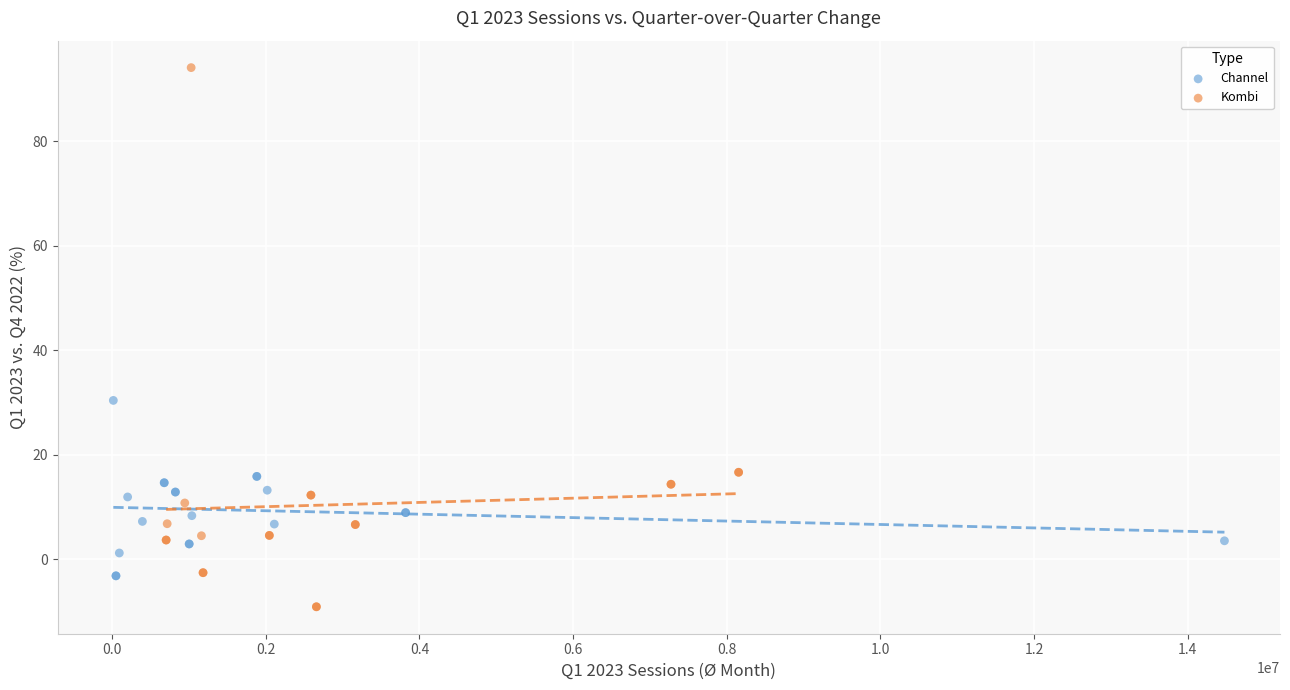

Which series reaches the minimum Y coordinate?

Kombi